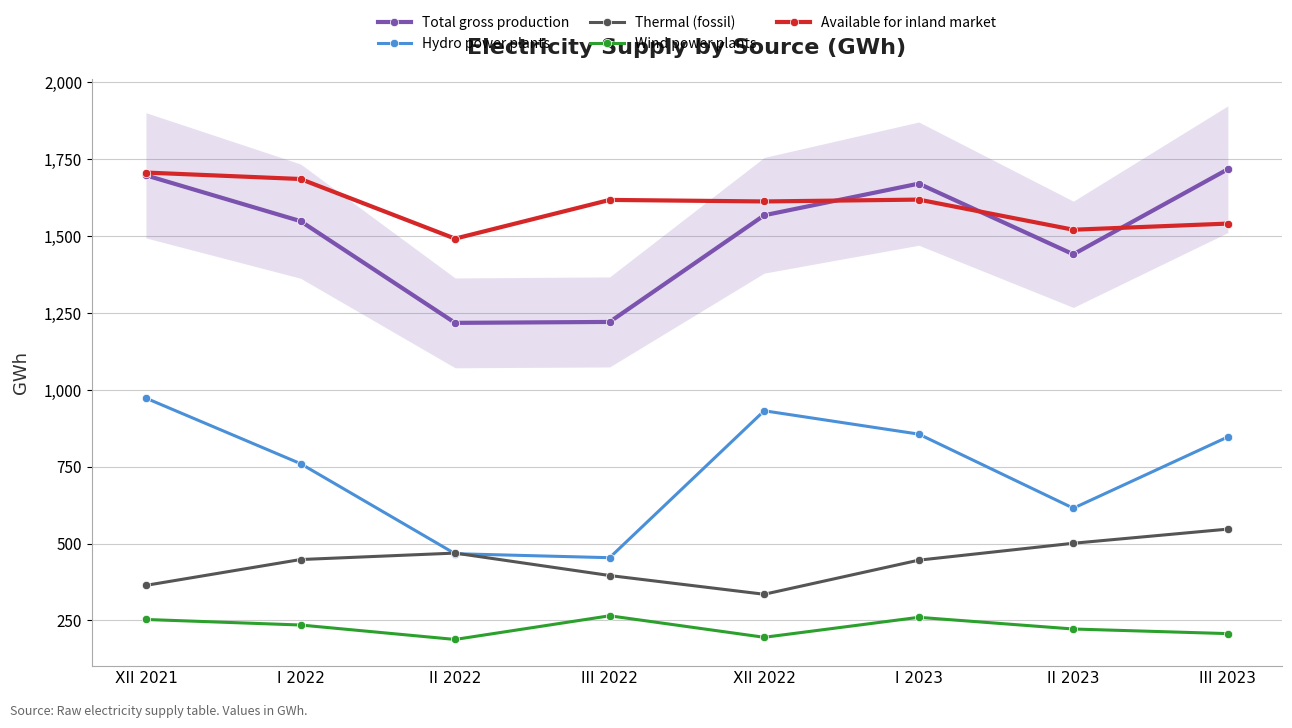

At which category is the sum across all series the highest?

XII 2021